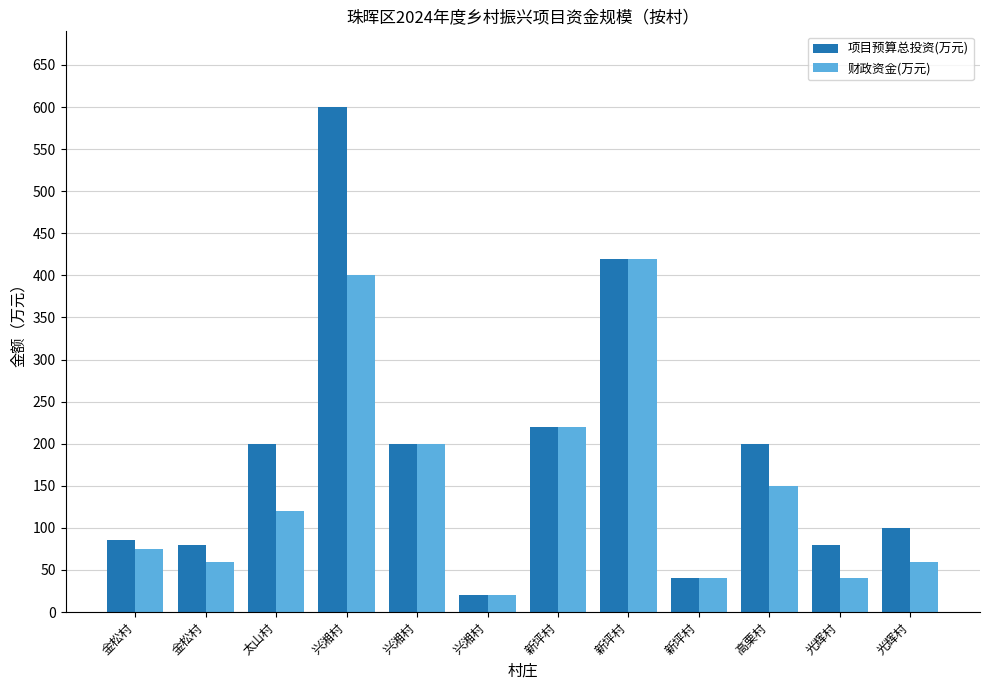

How many bars are there in each group?

2